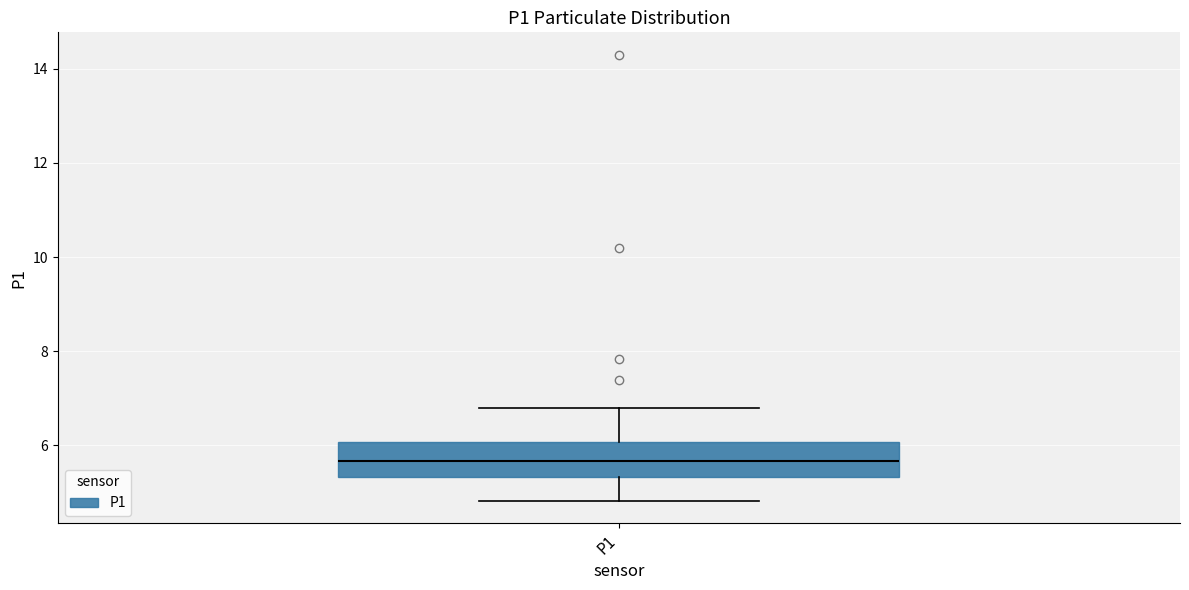

Transcribe this box plot: give where the median line is, the range the box spans, and where the two whiskers end, as read against the y-axis. The values are not printed on the chart, so give them approximately, as read against the axis.

median 5.6, box 5.4 to 6.0, whiskers 4.8 to 6.8